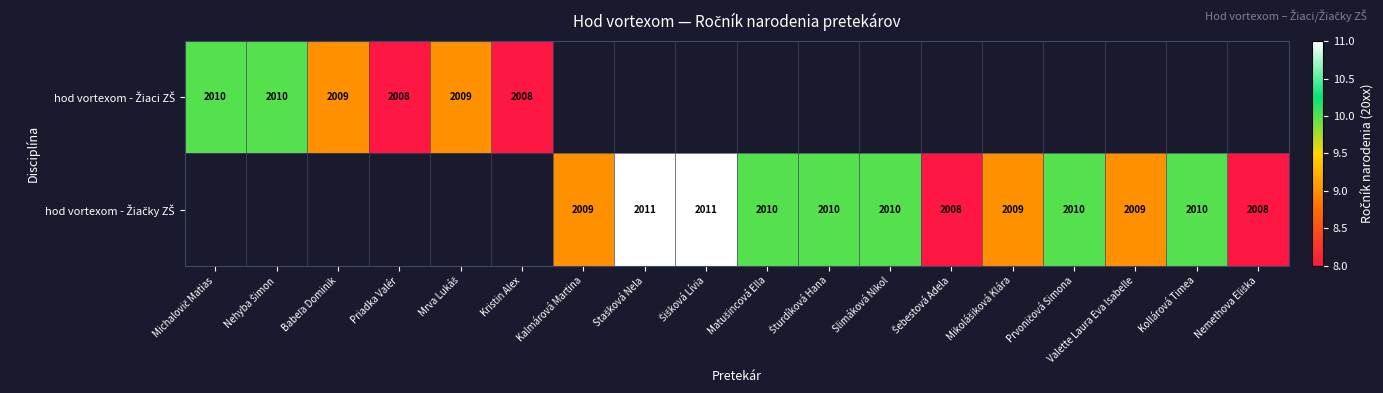

At which label does hod vortexom - Žiaci ZŠ reach its minimum?

Priadka Valér